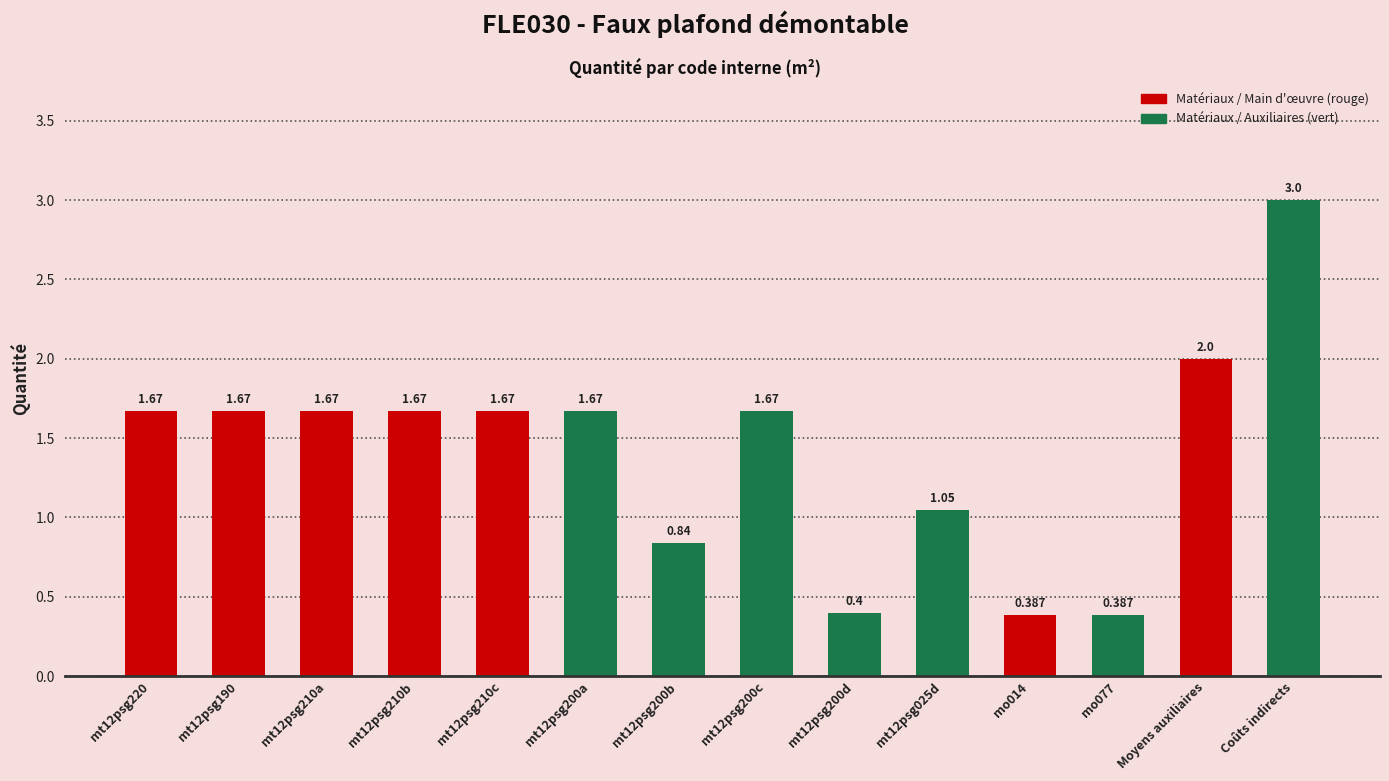

How many values are below 1?

4